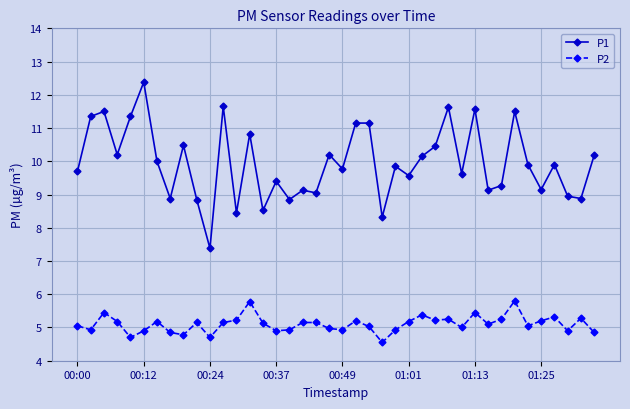

How many lines are shown in the chart?

2